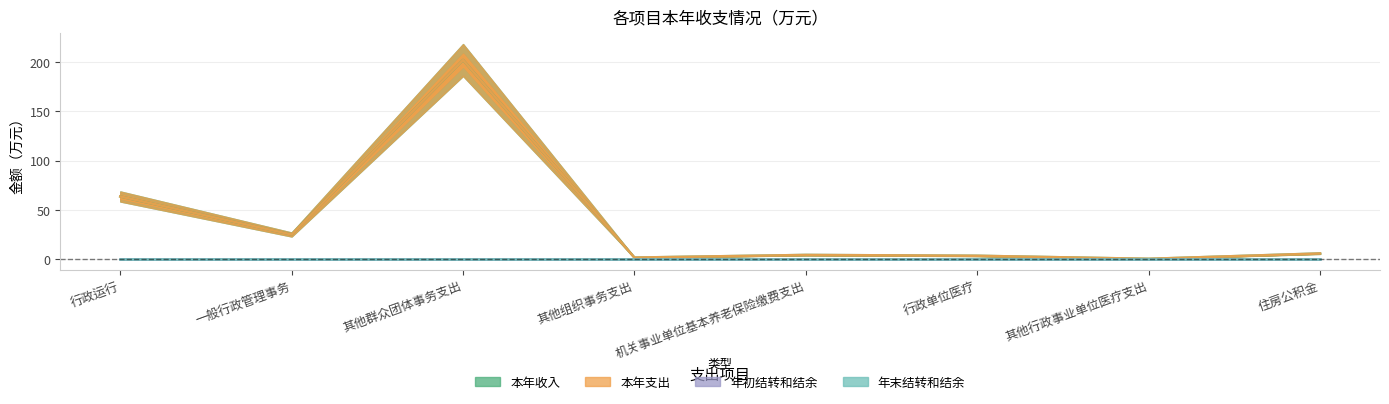

What is the label of the 3rd point from the left?

其他群众团体事务支出